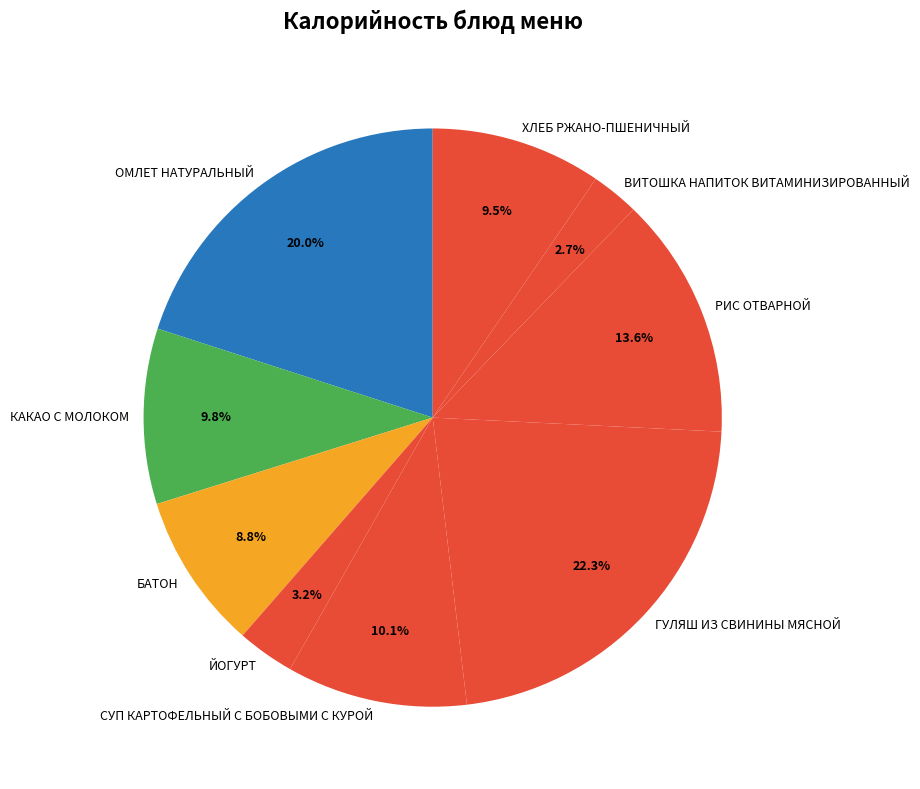

Does any single category account for the majority?

No